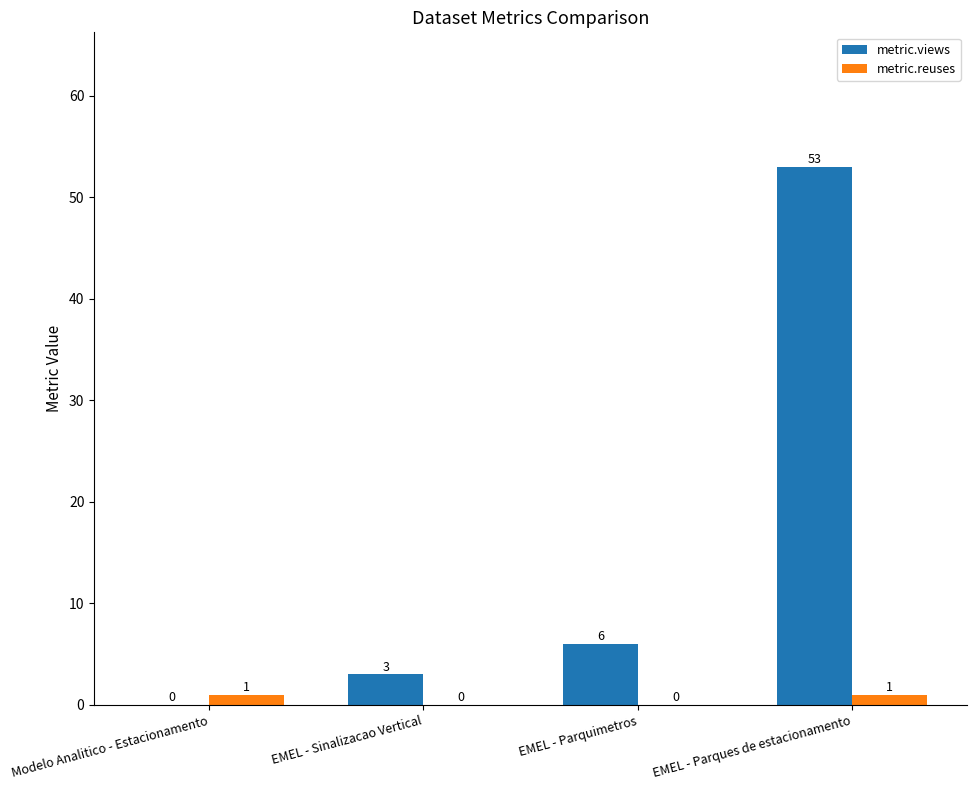

How many metric.reuses values are between 0 and 1?

4